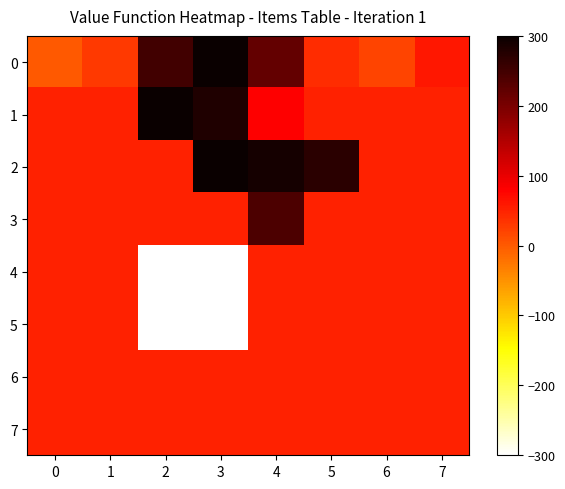

What is the spread (max minus min) of values at 7?

10